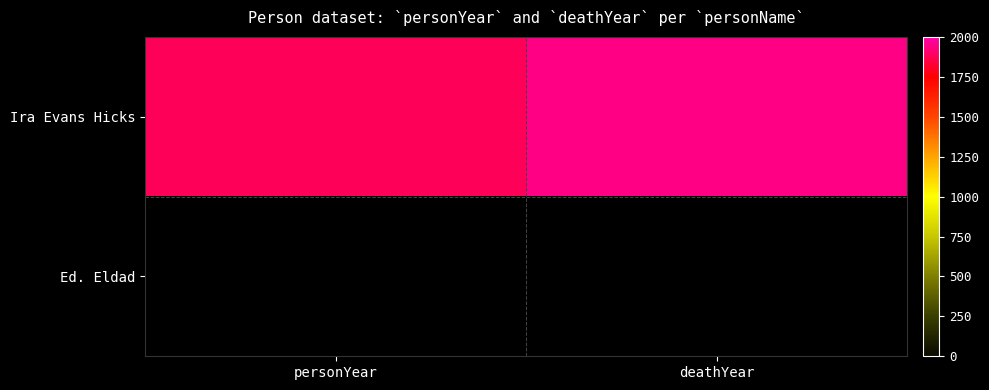

What is the maximum value shown in the chart?

1941.0